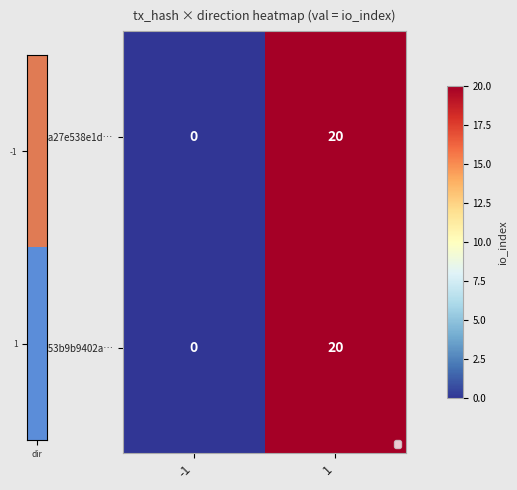

Is the value of 25a27e538e1d… at -1 greater than the value of e553b9b9402a… at 1?

No